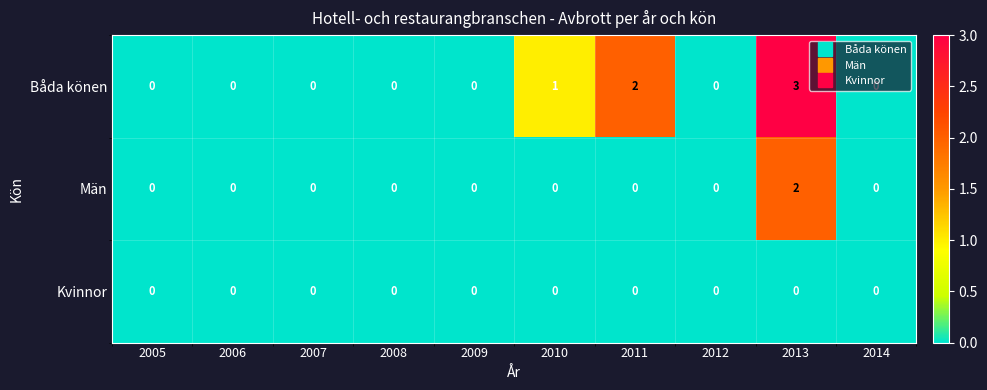

Rank the series at 2013 from highest to lowest value.

Båda könen, Män, Kvinnor